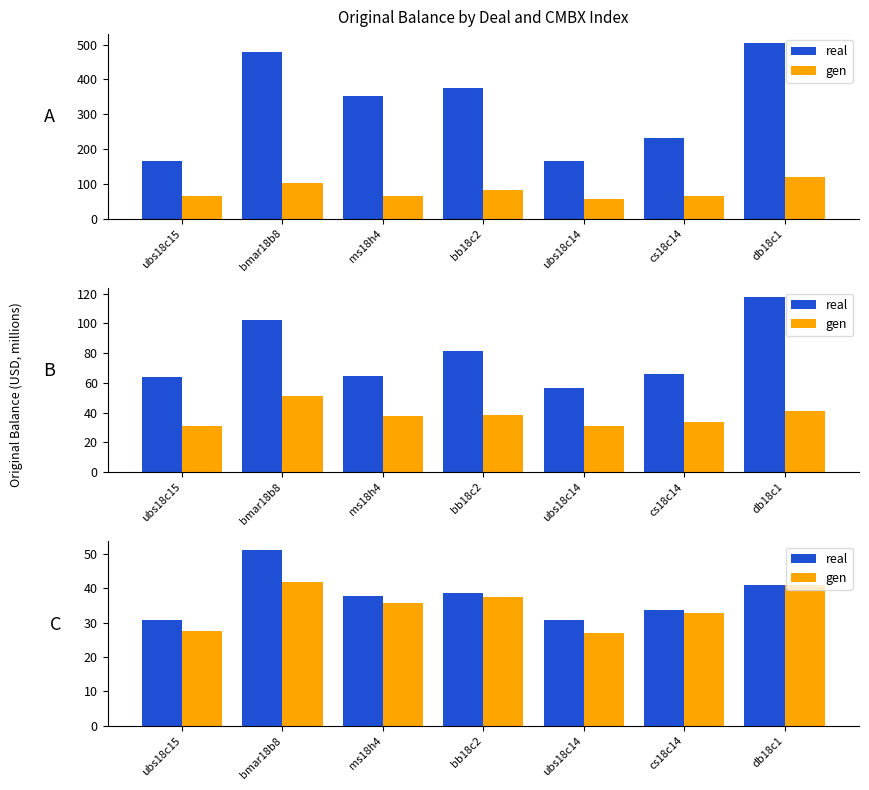

What is the label of the 5th bar from the right?

ms18h4